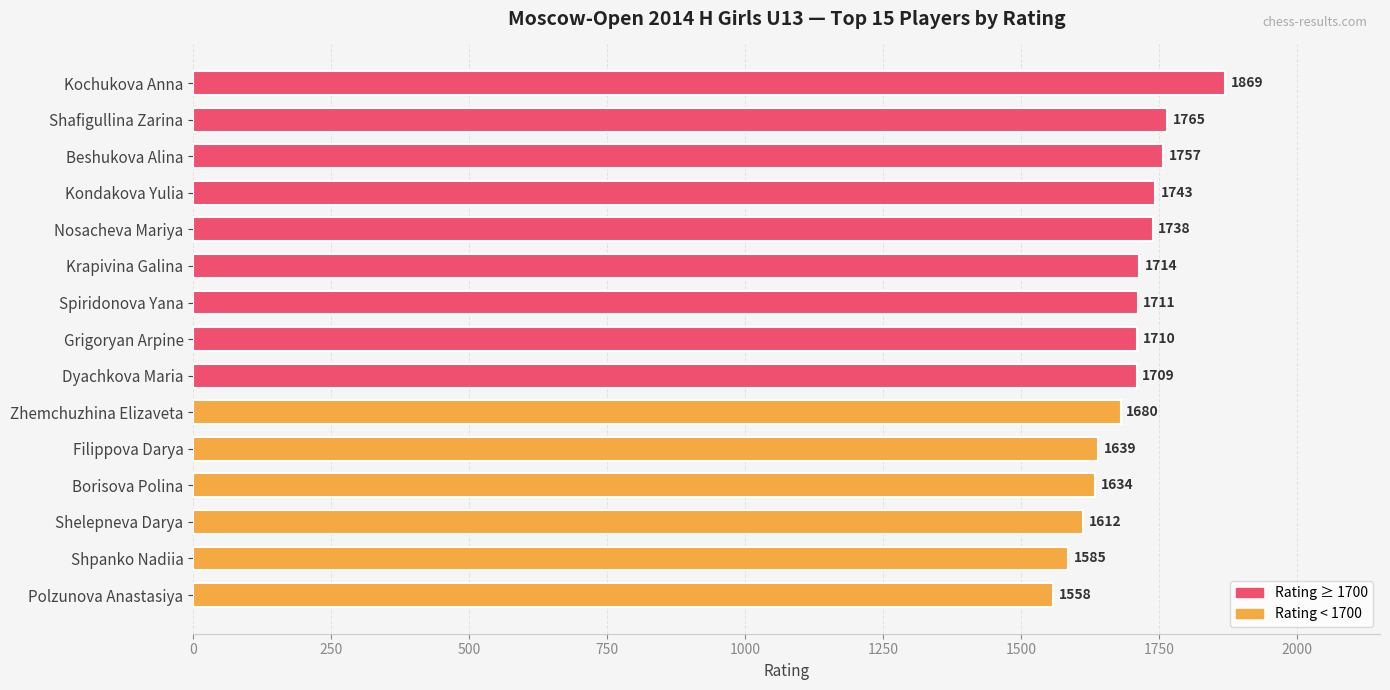

What is the ratio of the value at Filippova Darya to the value at Kondakova Yulia?

0.9